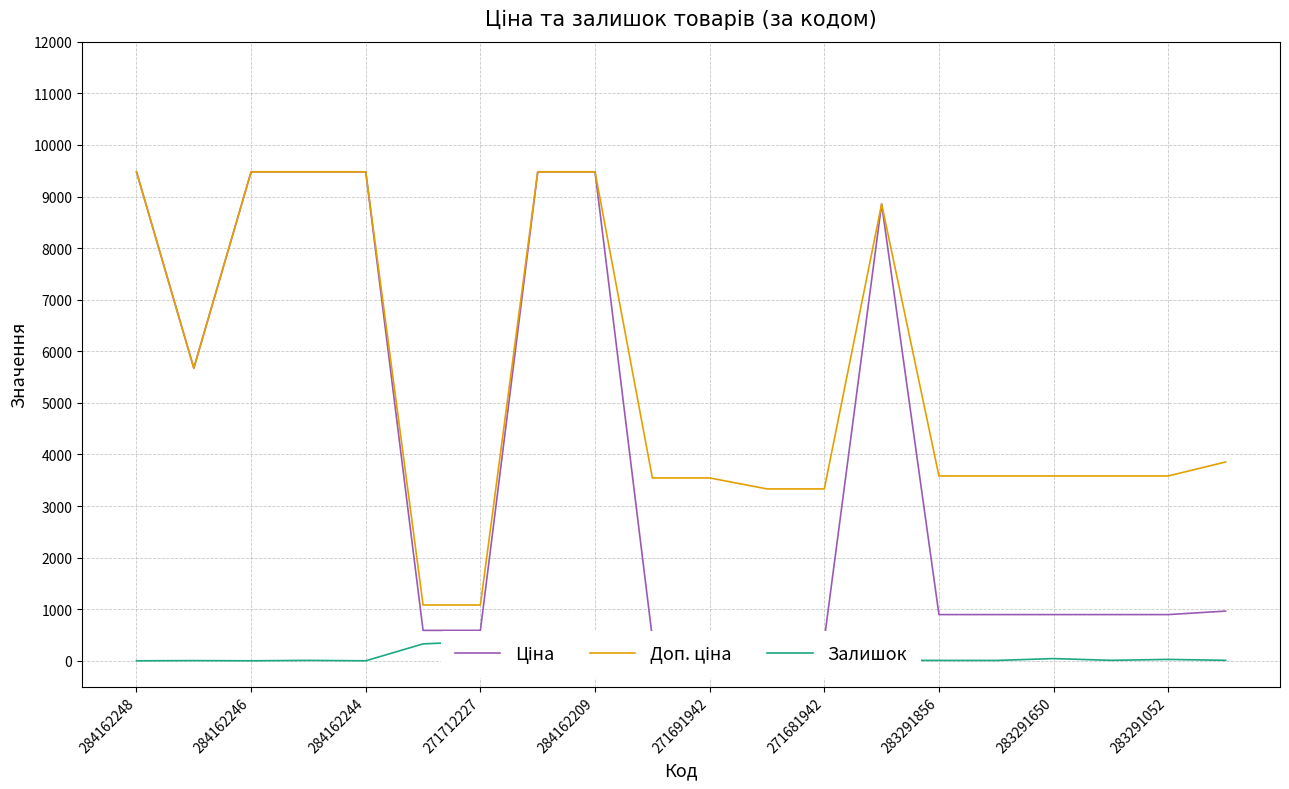

Read the Ціна value at 284162244.

9480.1